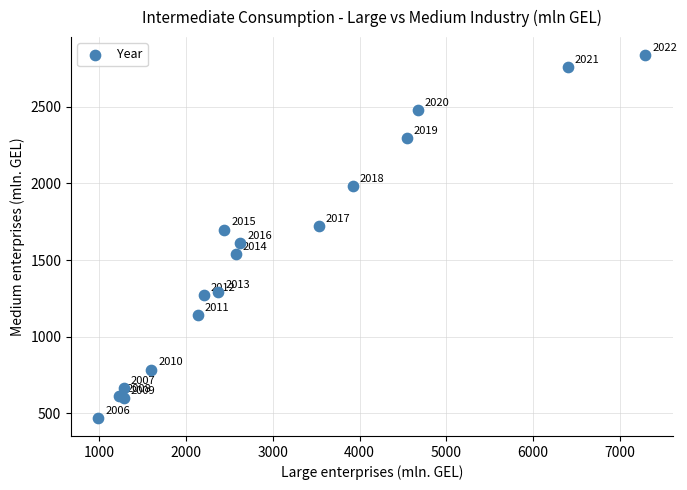

What Y value in the scatter plot is closest to 1652?

1612.5